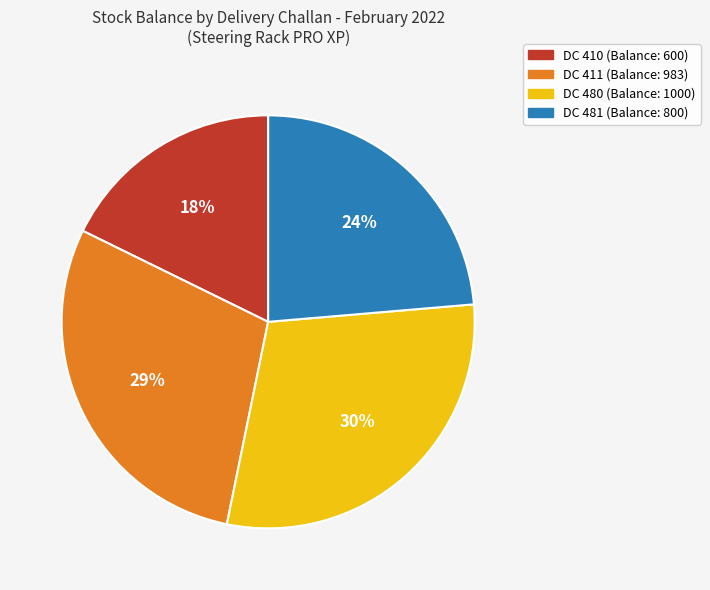

Is the sum of DC 481 (Balance: 800) and DC 410 (Balance: 600) greater than half?

No